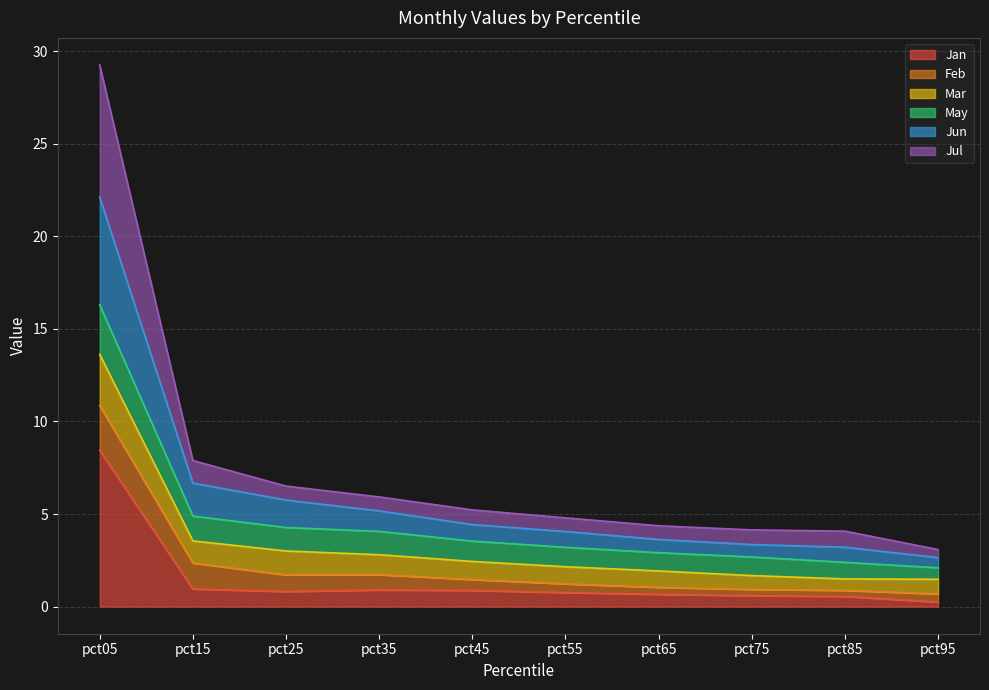

The value of Jan at pct25 is 0.8. True or false?

True